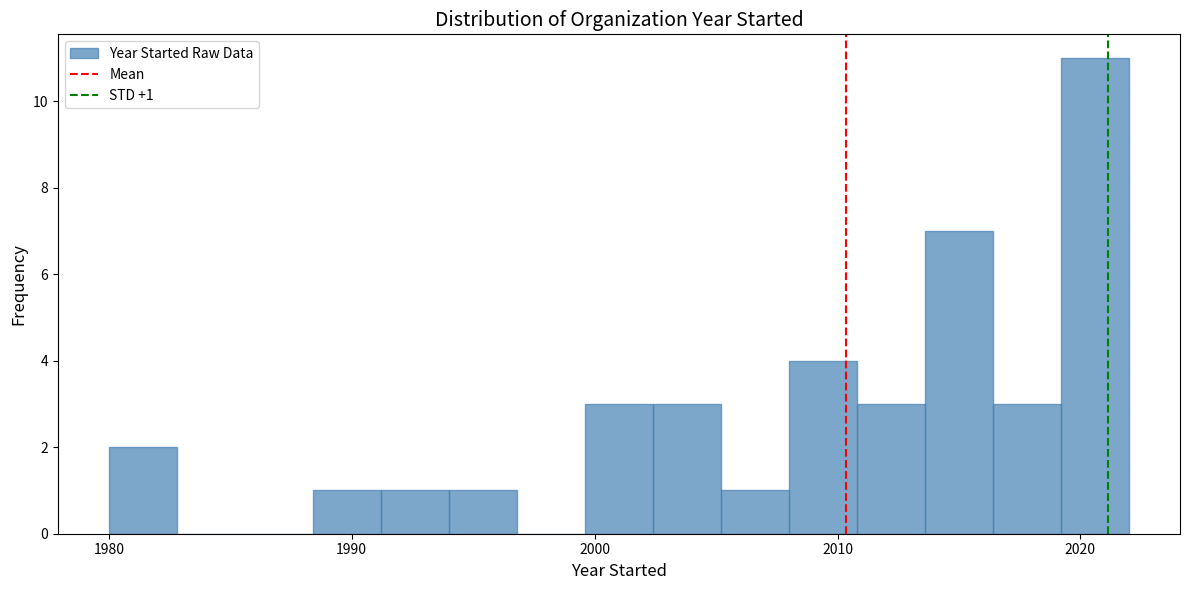

Read against the x-axis, roughly where is the centre of the tallest bar?

2021